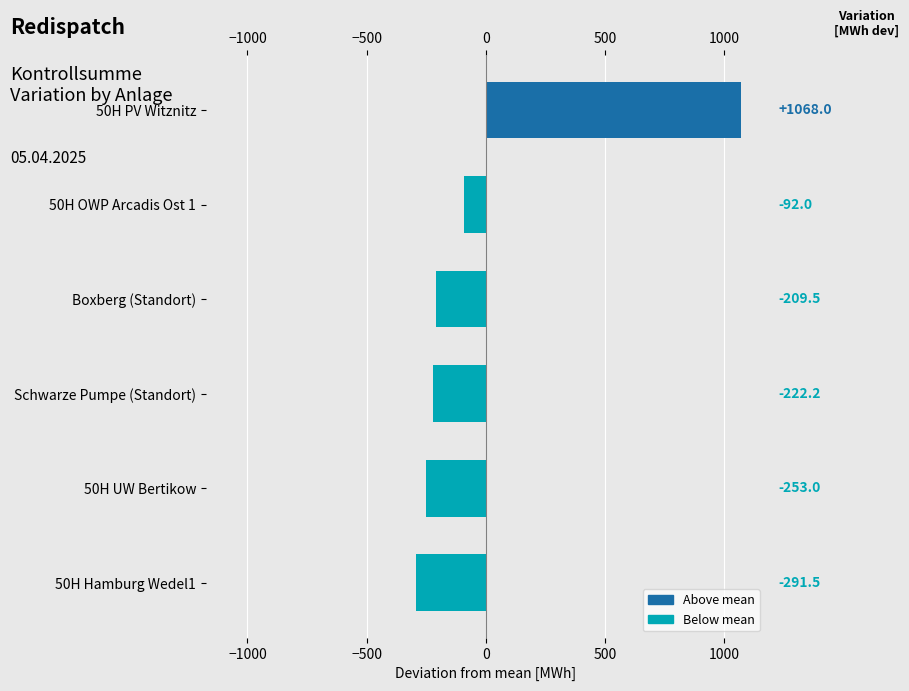

Which has a higher value, Boxberg (Standort) or 50H UW Bertikow?

Boxberg (Standort)